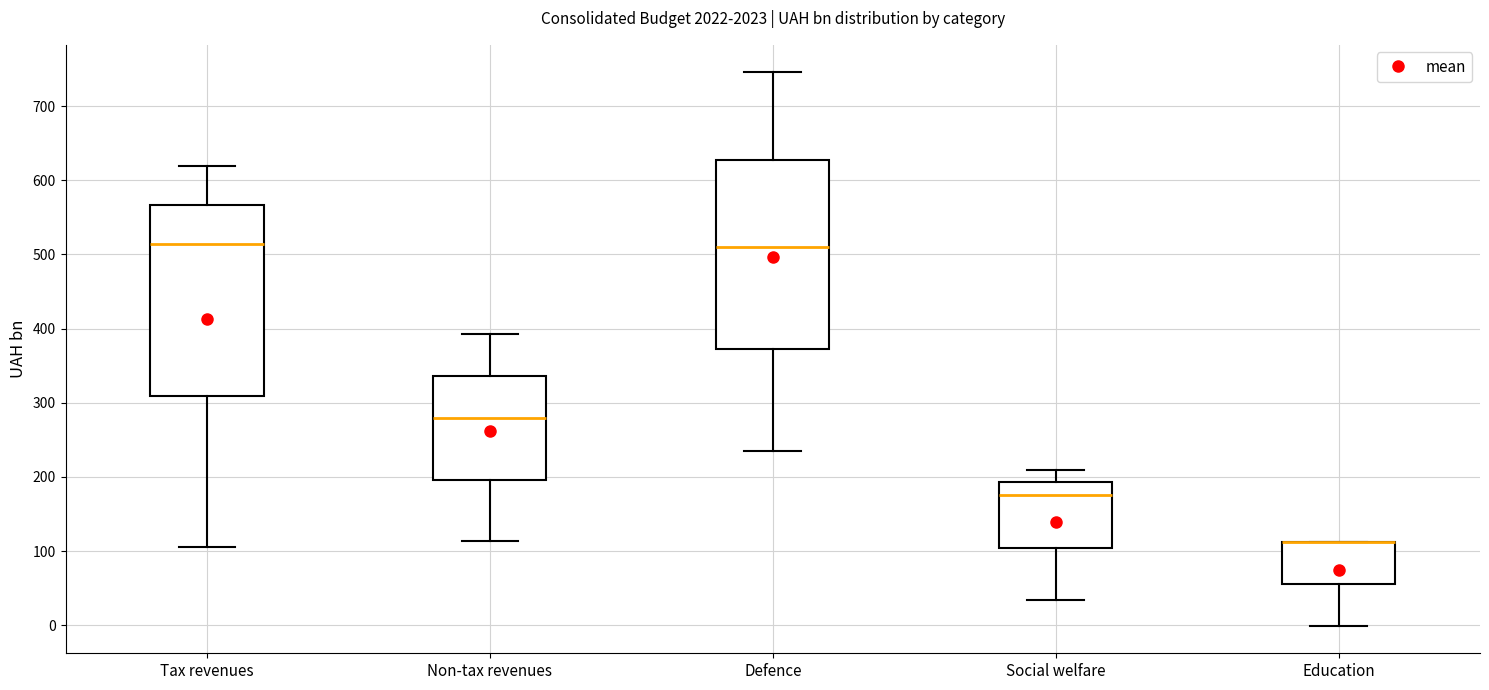

Reading left to right, read every box against the y-axis: the position of its median line, the range the box covers, and the ends of its whiskers. The values are not printed on the chart, so give them approximately, as read against the axis.

Tax revenues: median 510, box 310 to 570, whiskers 110 to 620
Non-tax revenues: median 280, box 200 to 340, whiskers 110 to 390
Defence: median 510, box 370 to 630, whiskers 240 to 750
Social welfare: median 180, box 100 to 190, whiskers 30 to 210
Education: median 110 (drawn on the box's upper edge), box 60 to 110, whiskers 0 to 110